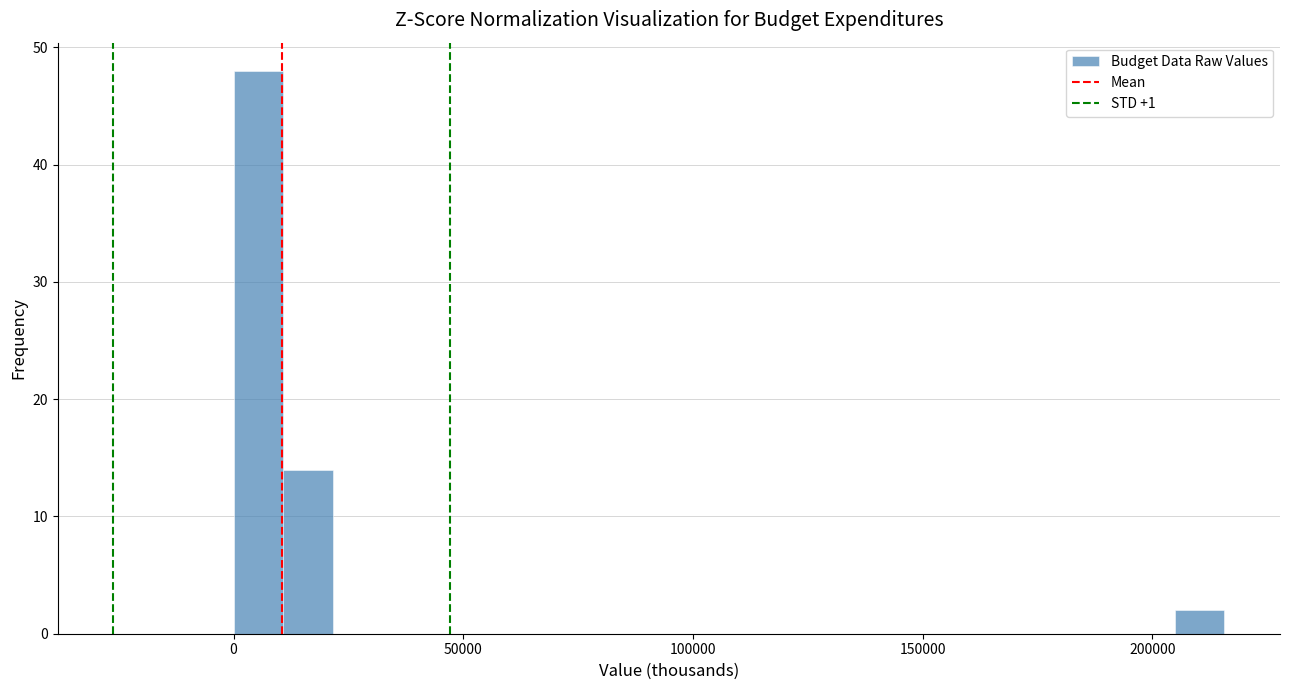

Around what value on the x-axis is the tallest bar? Give the approximate position of its centre, as read against the axis.

5000